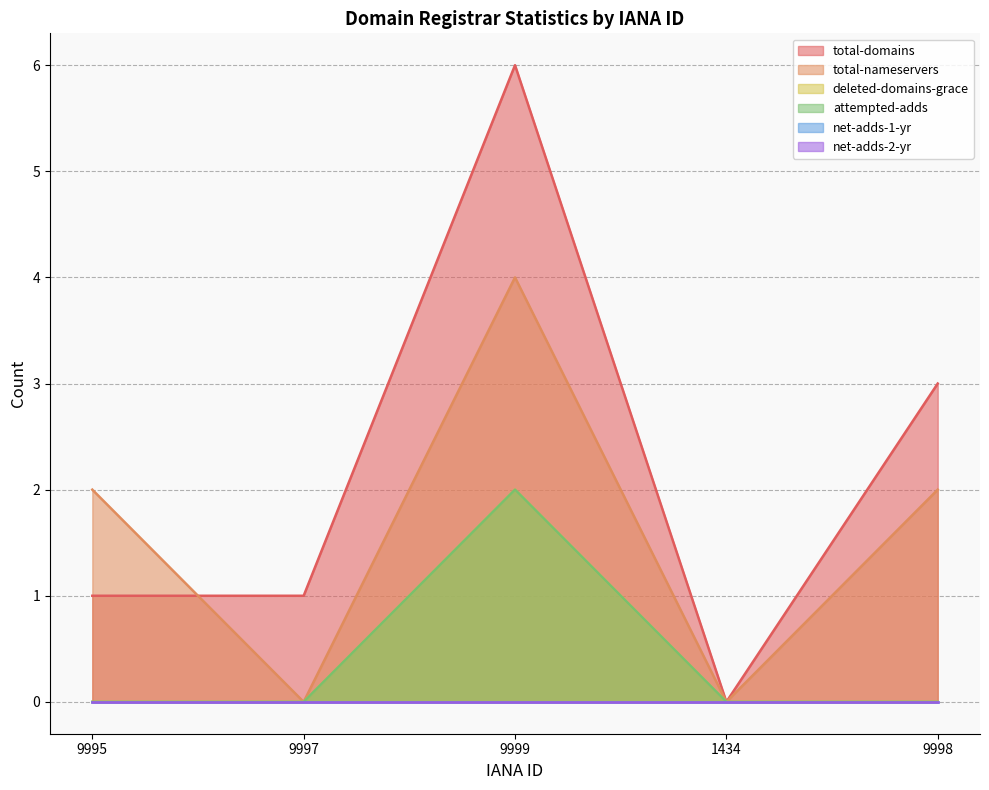

What is the difference between the total-nameservers values at 9995 and 9999?

2